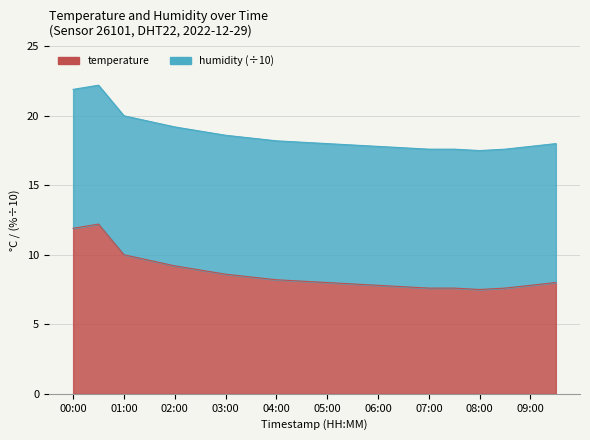

Rank the categories by value from highest to lowest.

00:30, 00:00, 01:00, 01:30, 02:00, 02:30, 03:00, 03:30, 04:00, 04:30, 05:00, 09:30, 05:30, 06:00, 09:00, 06:30, 07:00, 07:30, 08:30, 08:00